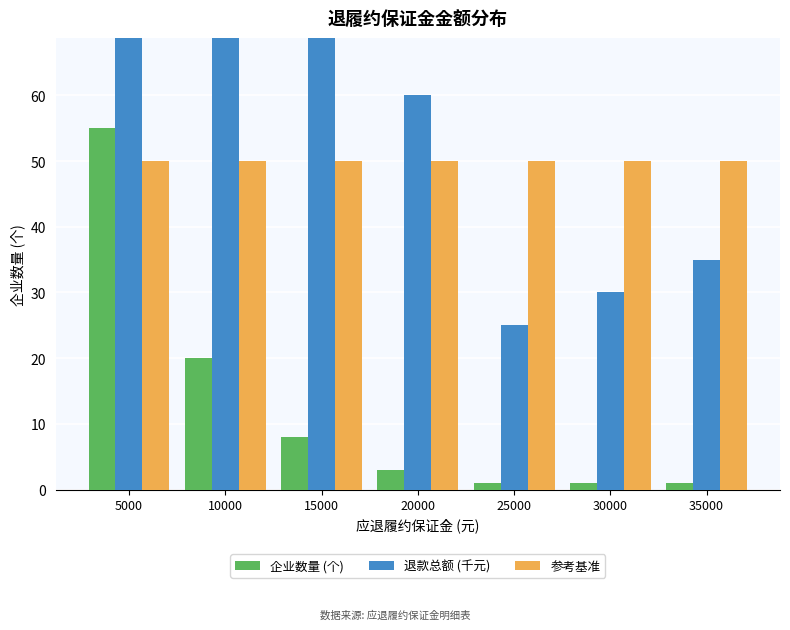

How many bars are there in total?

21